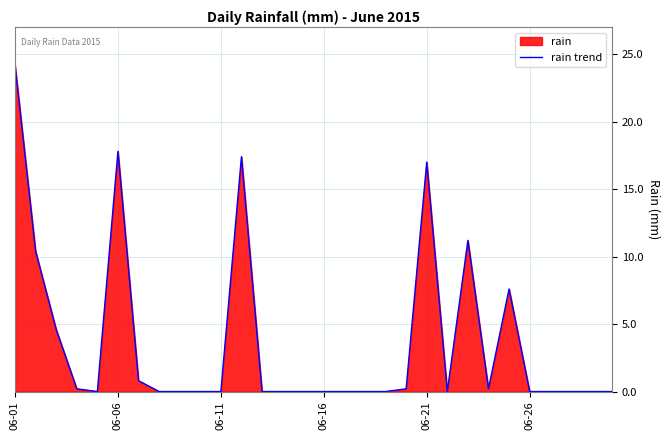

What is the sum of all values?

111.6